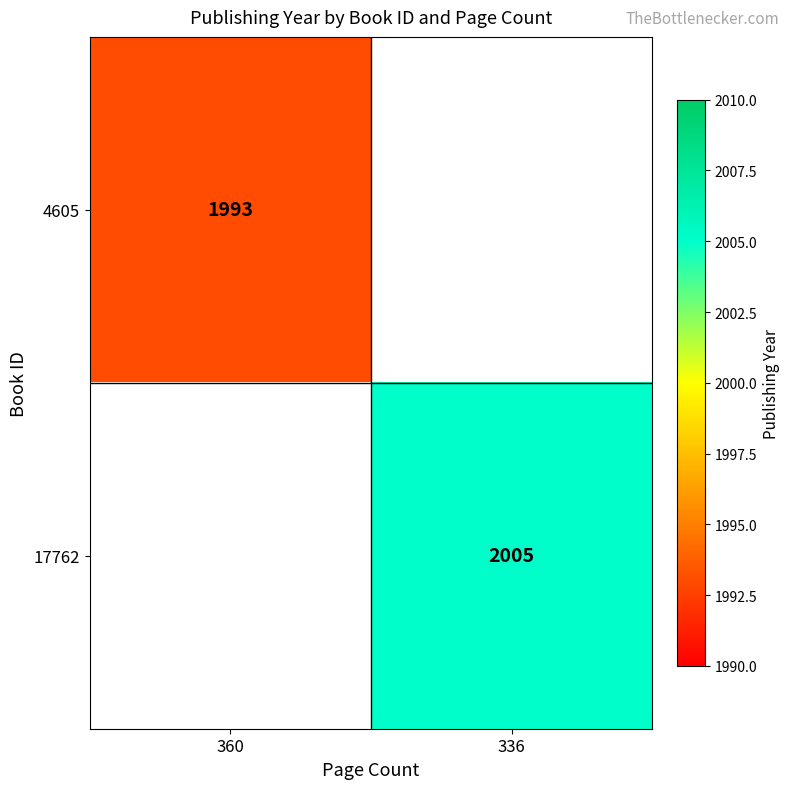

Is the value of 17762 at 336 greater than the value of 4605 at 360?

Yes